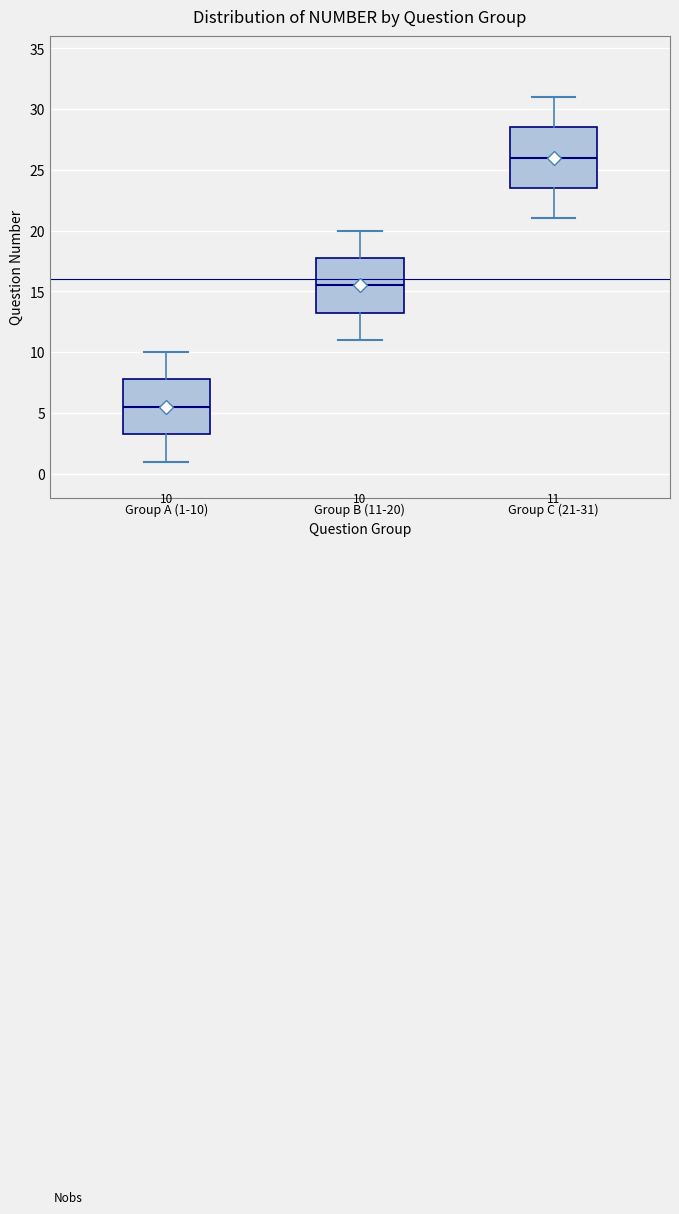

Which box has the lowest median line?

Group A (1-10)